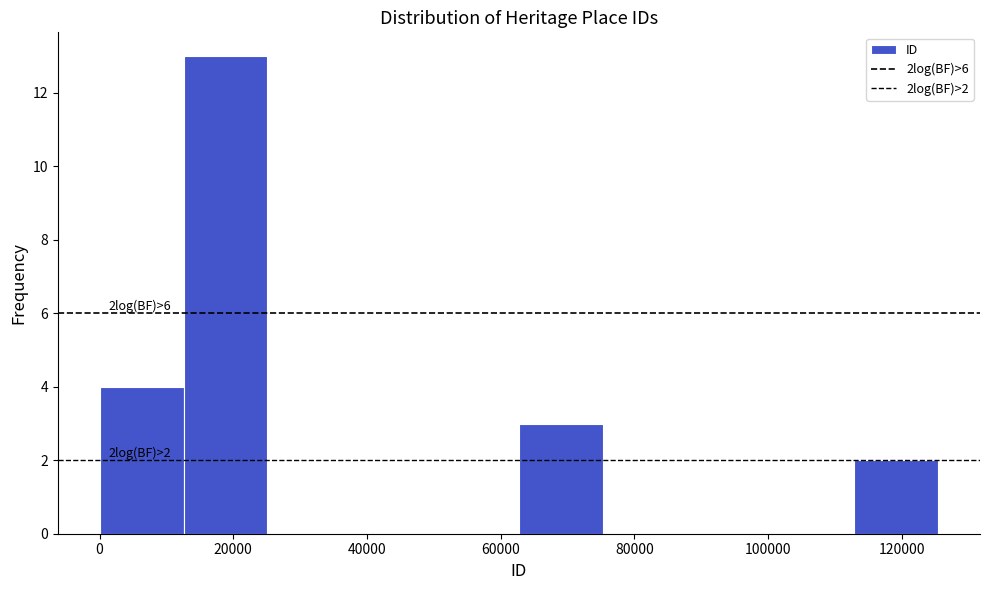

Which range on the x-axis has the tallest bar?

12000 to 26000